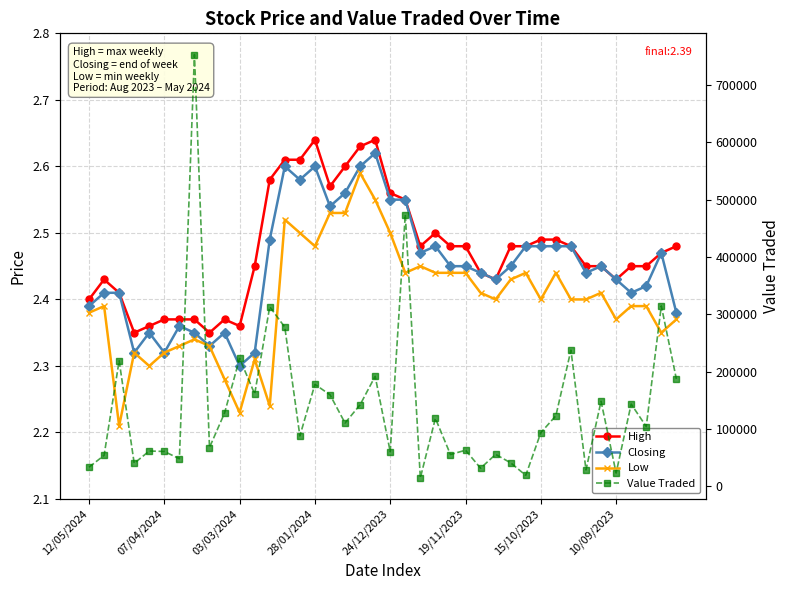

At 03/03/2024, list the series in order from smallest to largest.

Low, Closing, High, Value Traded